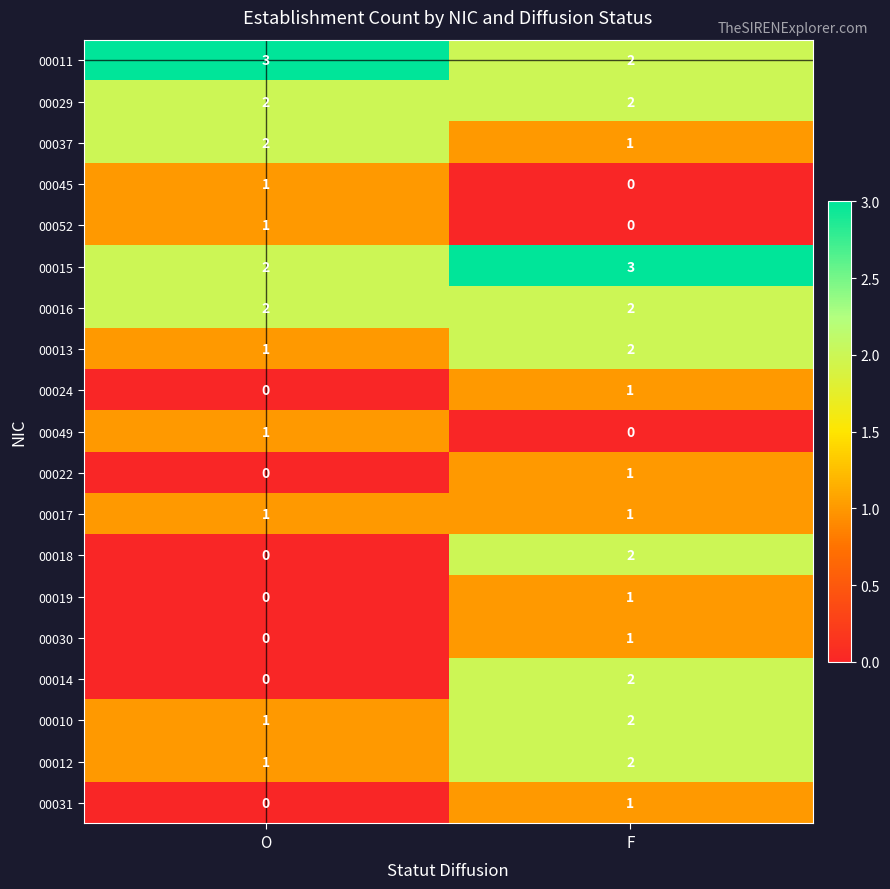

What is the total value across all series at F?

26